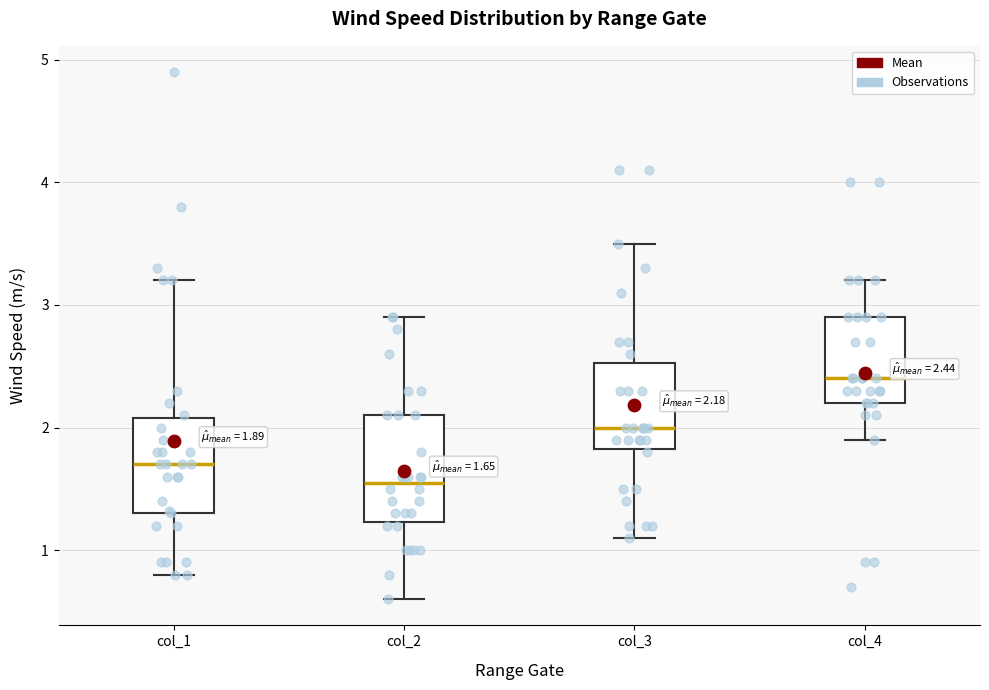

Which box has the highest median line?

col_4